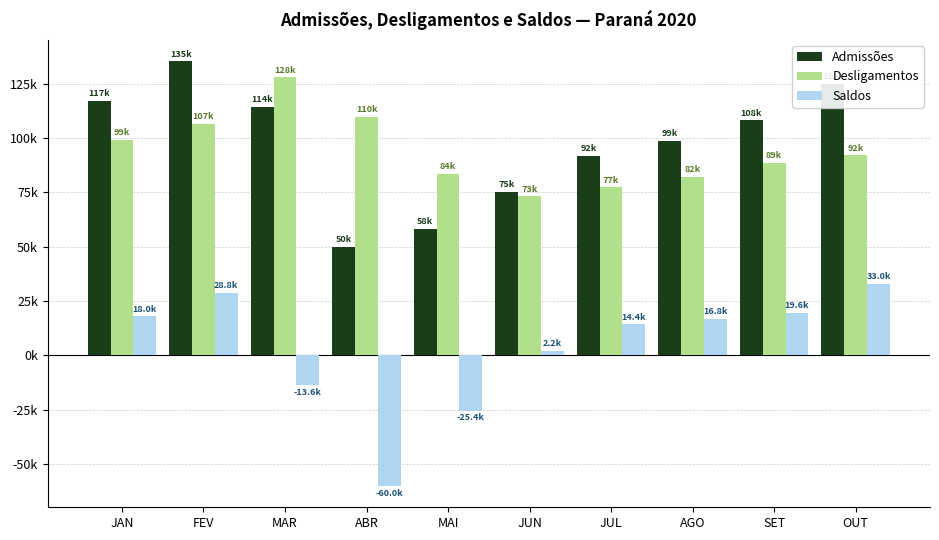

What are all the series names shown in the legend?

Admissões, Desligamentos, Saldos